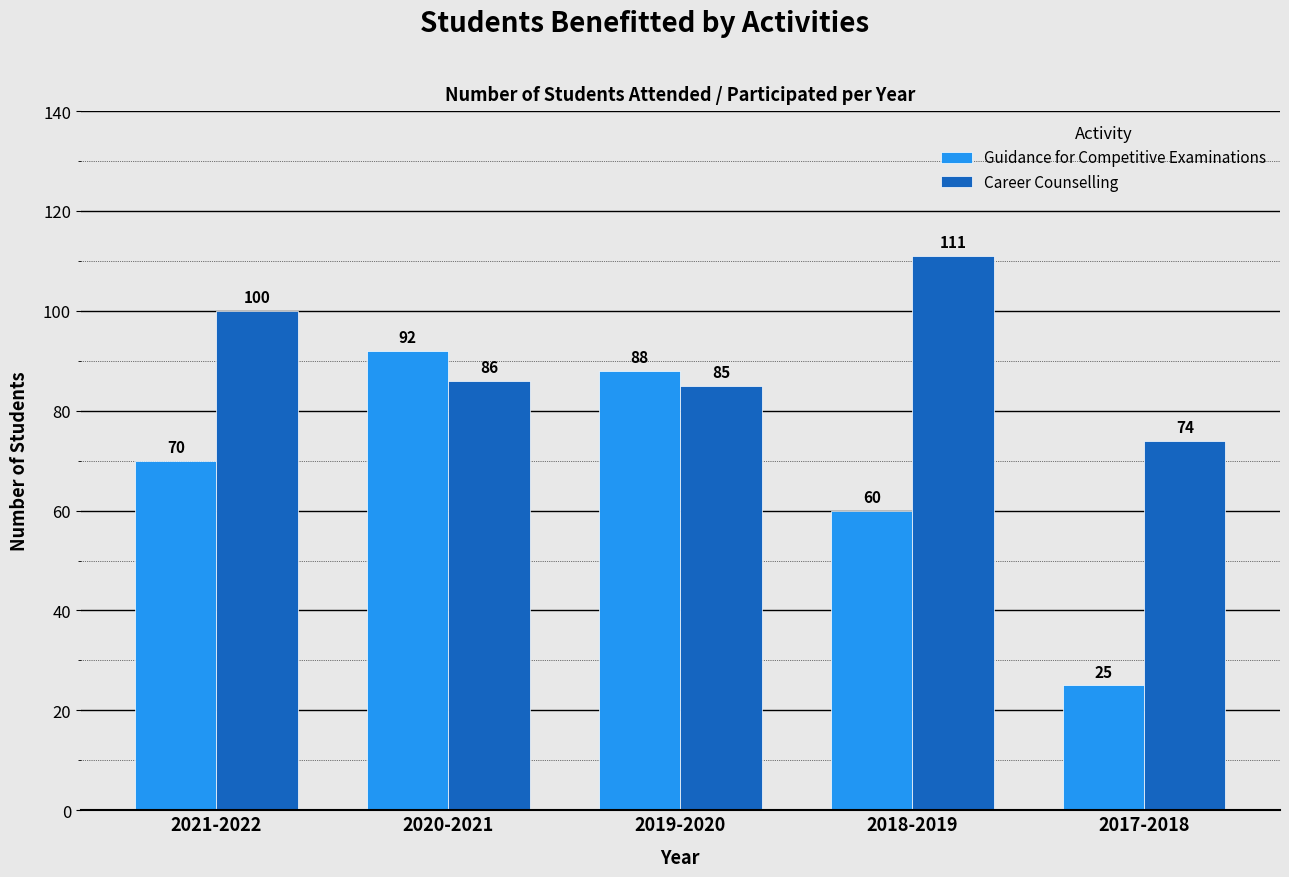

Is the value of Career Counselling at 2020-2021 greater than the value of Guidance for Competitive Examinations at 2020-2021?

No